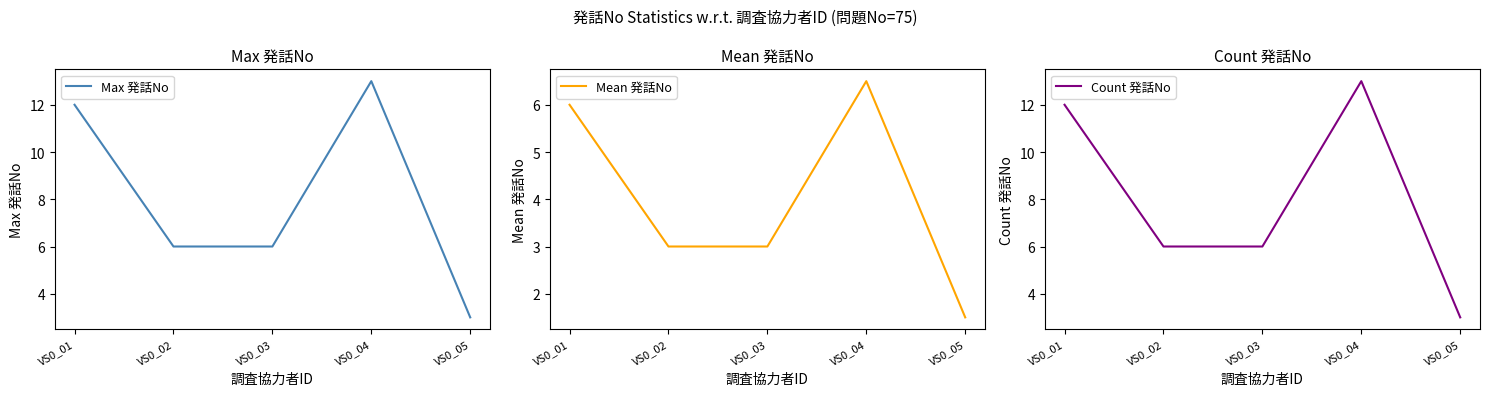

Reading left to right, extract all data points from this chart.

Max 発話No: VS0_01=12.0	VS0_02=6.0	VS0_03=6.0	VS0_04=13.0	VS0_05=3.0
Mean 発話No: VS0_01=6.0	VS0_02=3.0	VS0_03=3.0	VS0_04=6.5	VS0_05=1.5
Count 発話No: VS0_01=12.0	VS0_02=6.0	VS0_03=6.0	VS0_04=13.0	VS0_05=3.0